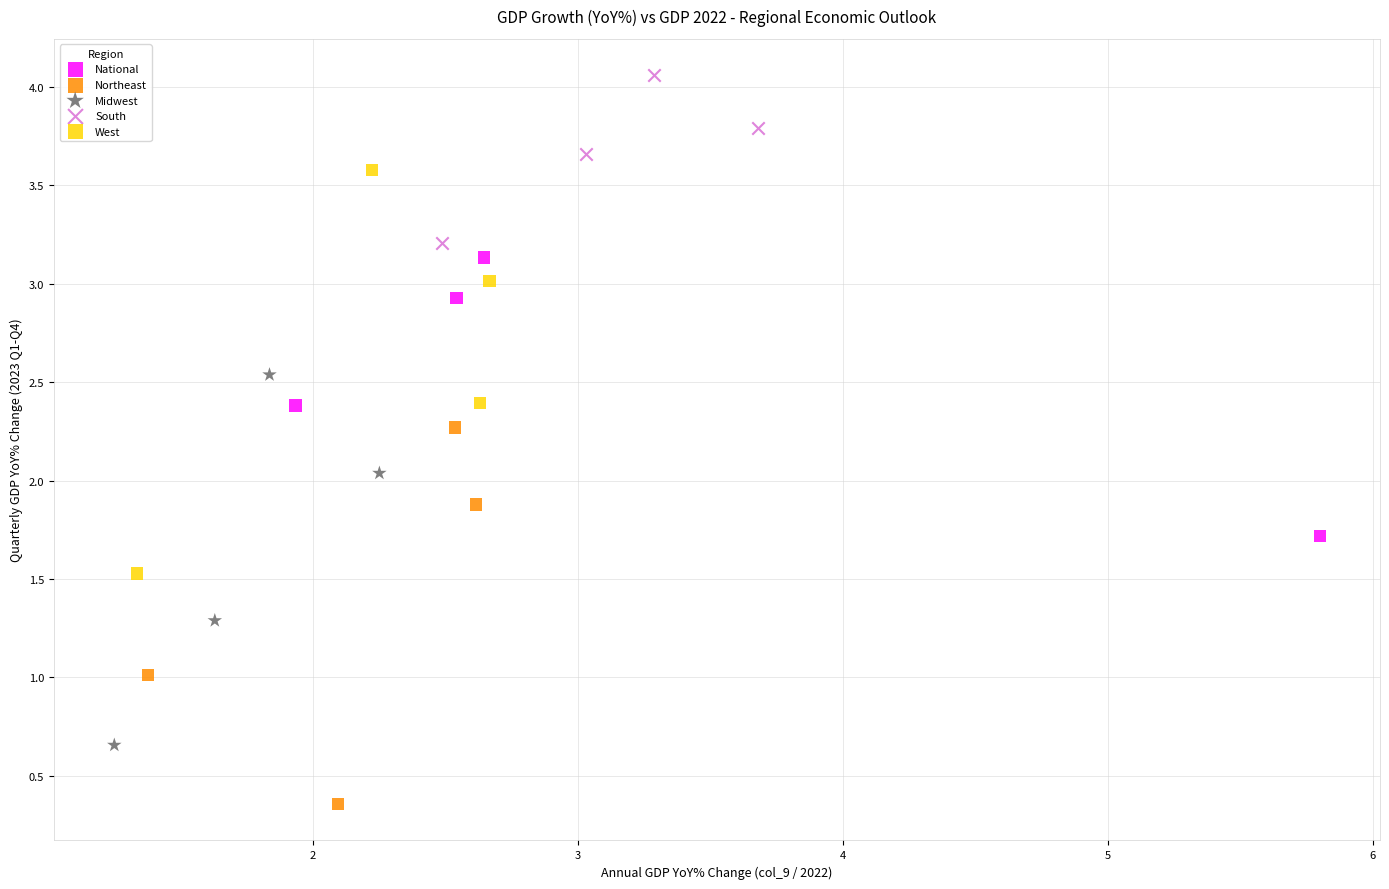

Which series has the largest Y range (max minus min)?

West